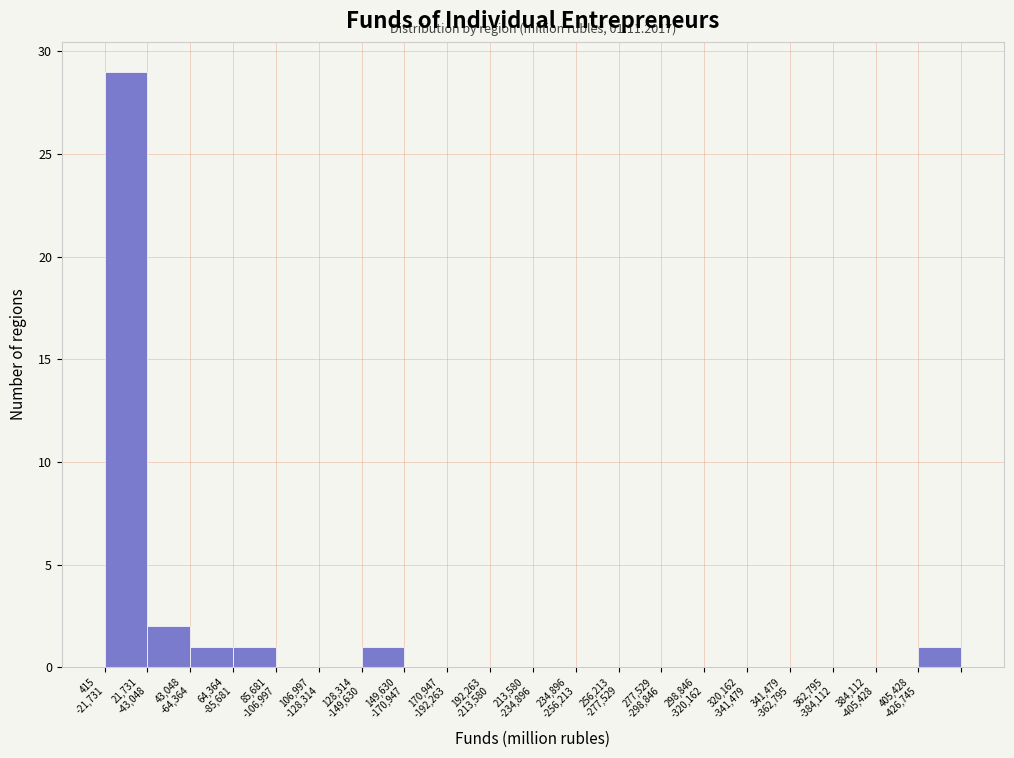

What is the greatest value displayed?

29